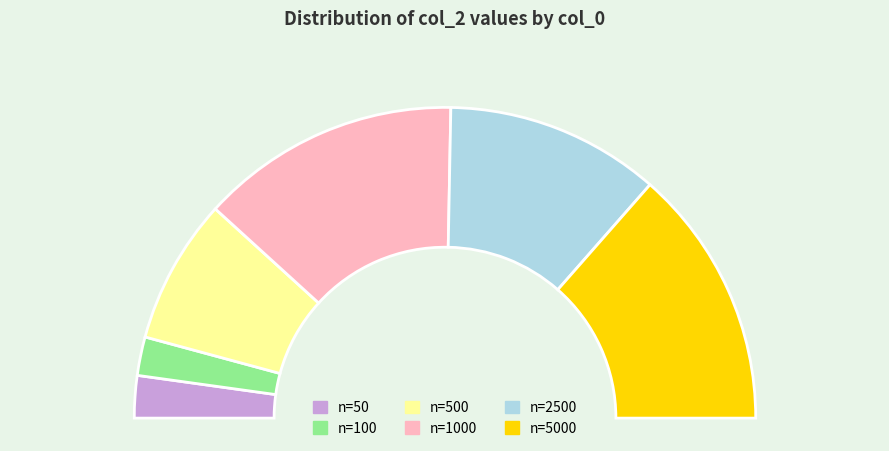

To the nearest percent, what is the average slice percentage?

17%